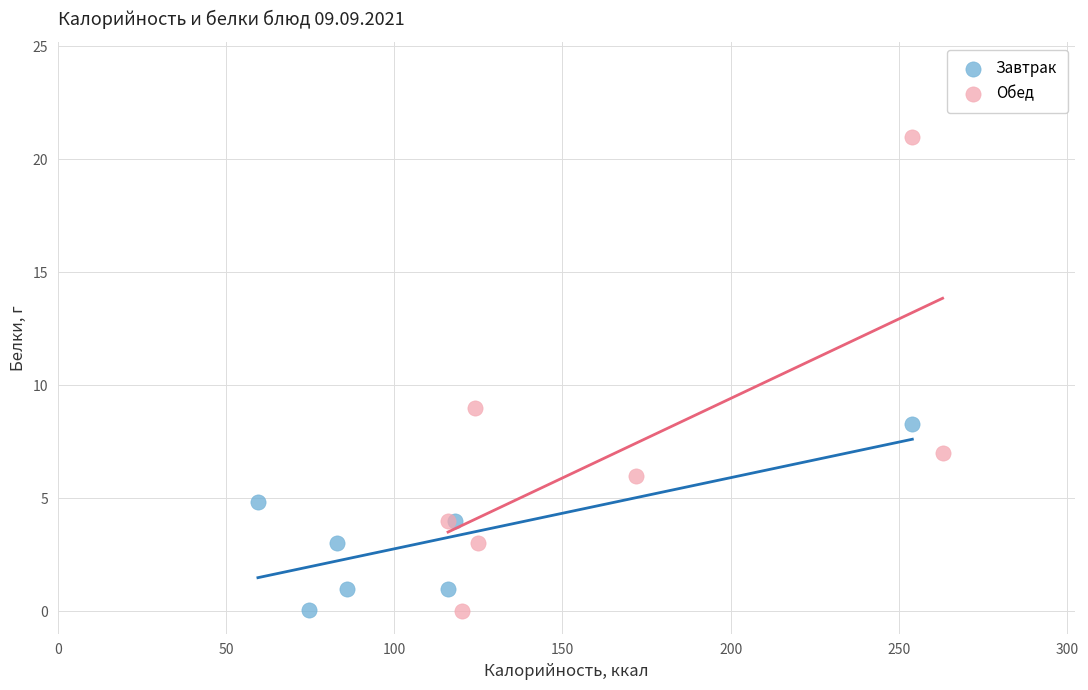

What are all the series names shown in the legend?

Завтрак, Обед